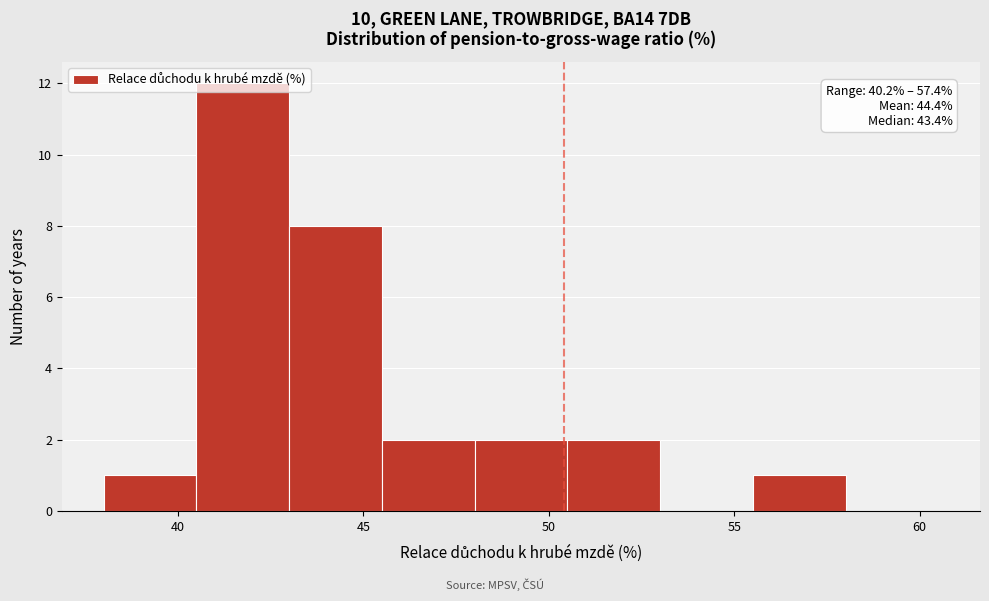

Which range on the x-axis has the tallest bar?

40.5 to 43.0